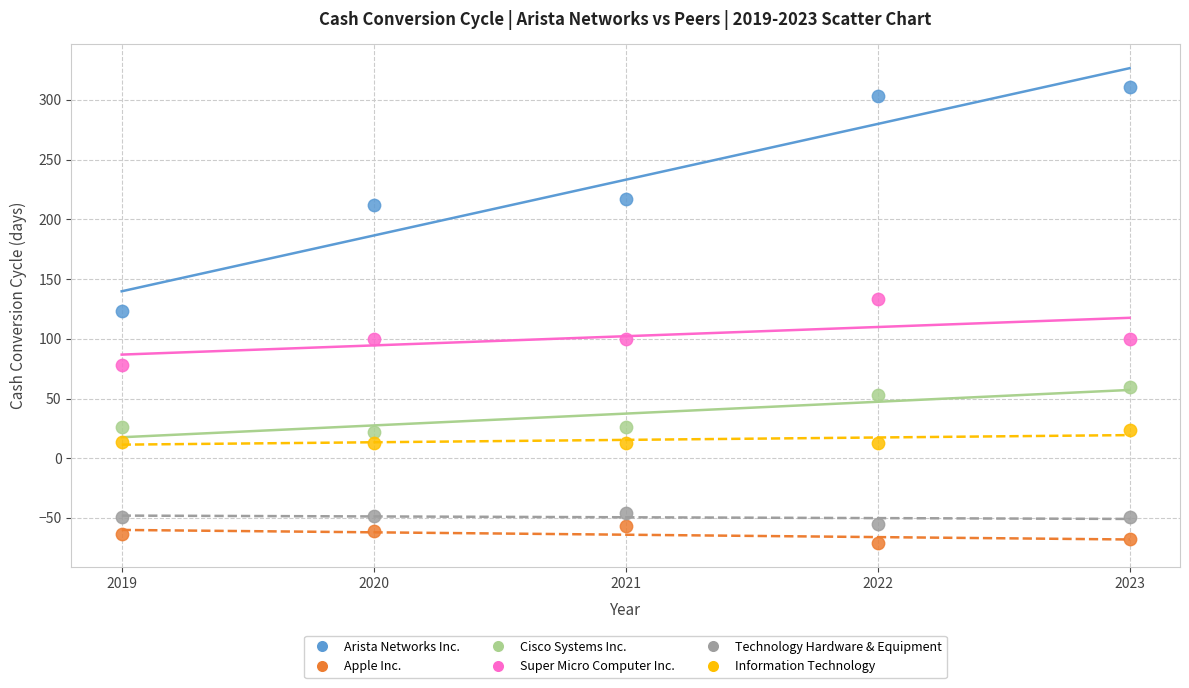

Which series has the widest spread of Y values?

Arista Networks Inc.